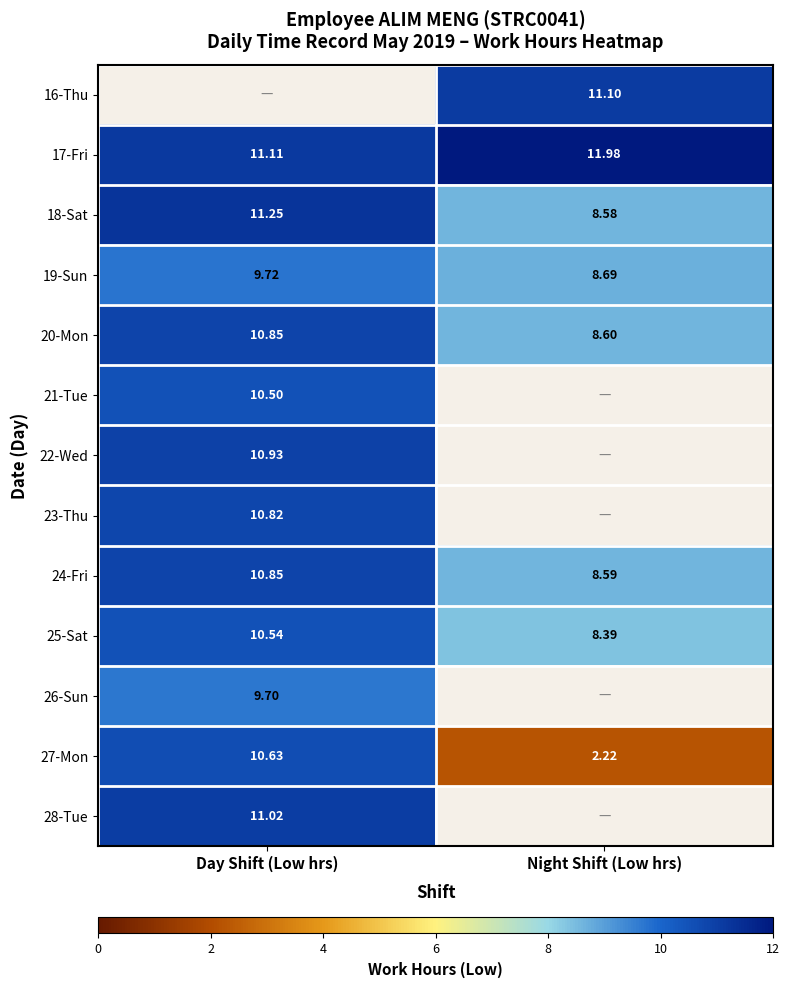

Which category has the highest value in the 25-Sat series?

Day Shift (Low hrs)